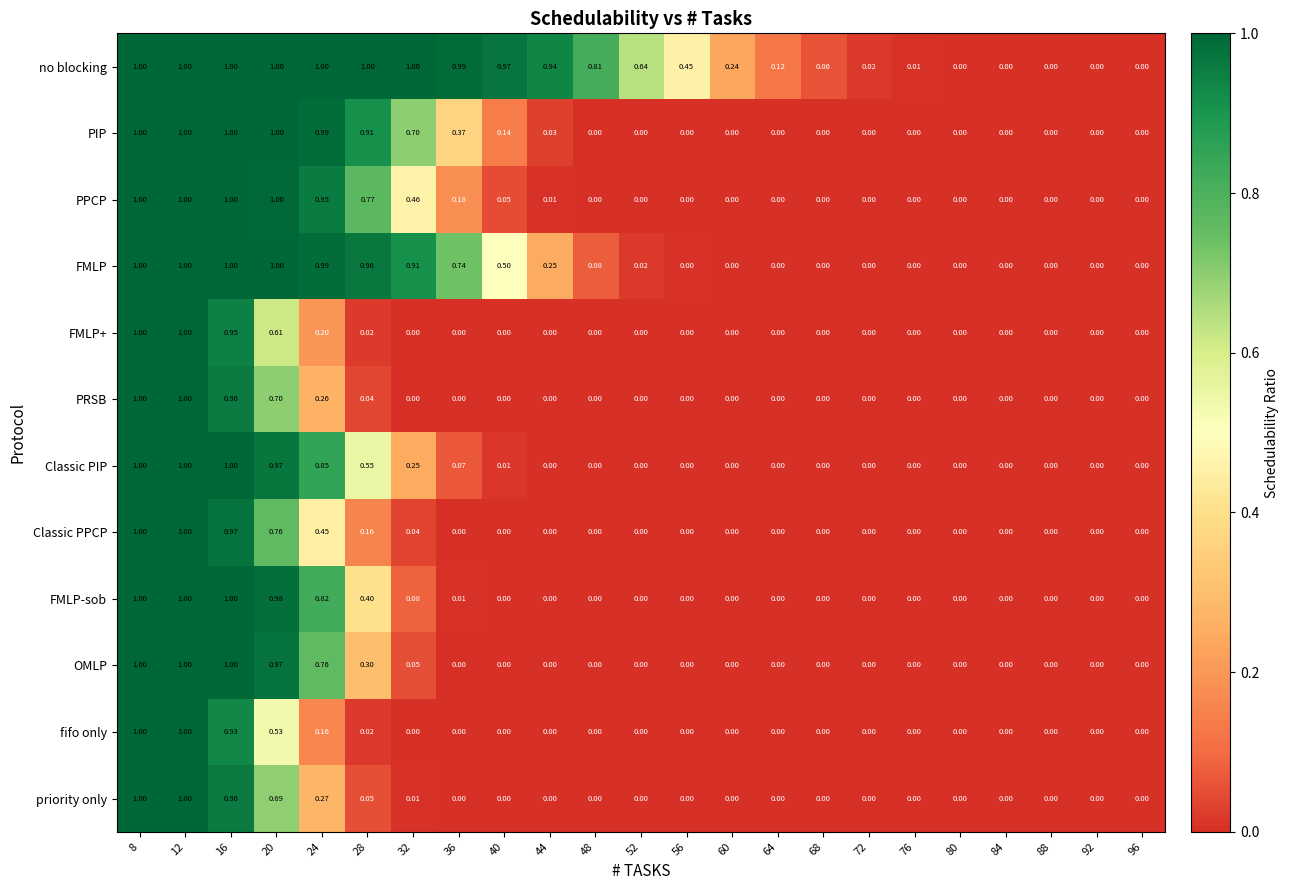

Between 16 and 36, which series saw the biggest shift?

OMLP